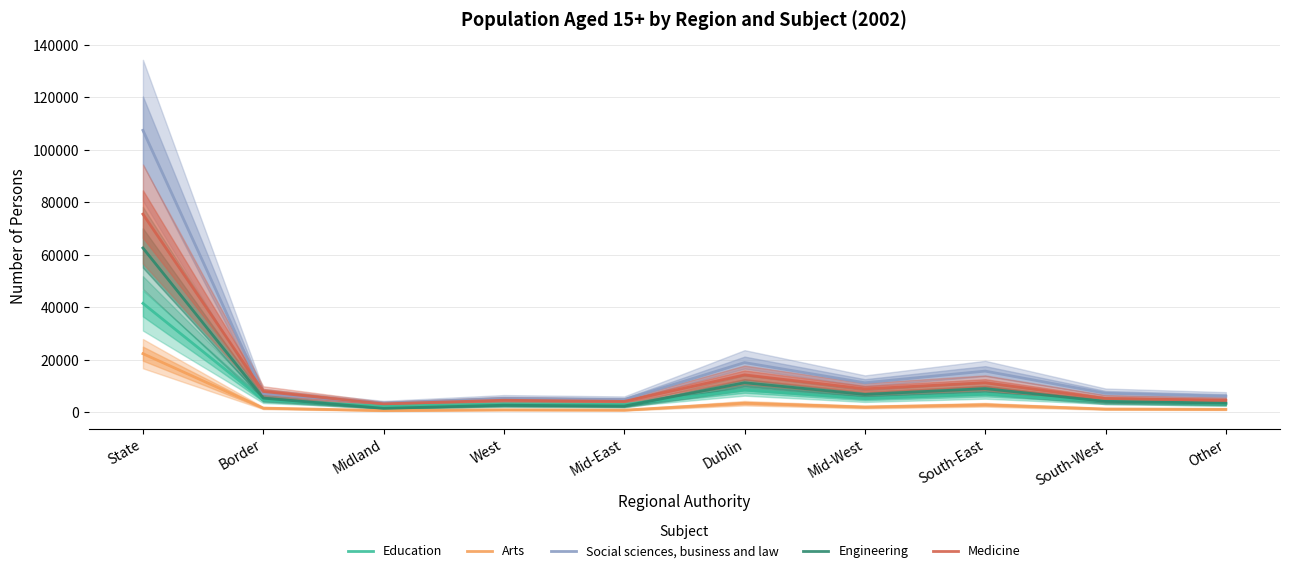

Does the chart have visible grid lines?

Yes